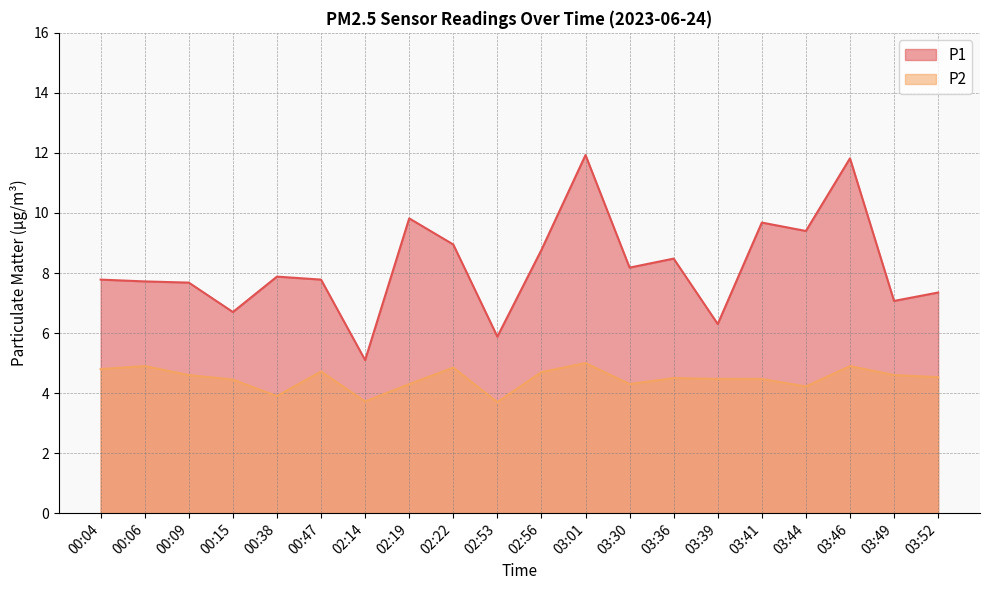

At how many categories does at least one series exceed 8?

9